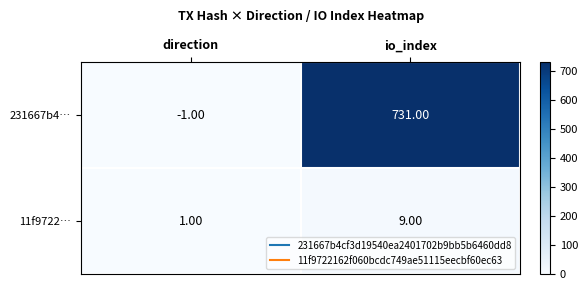

What is the total value across all series at io_index?

740